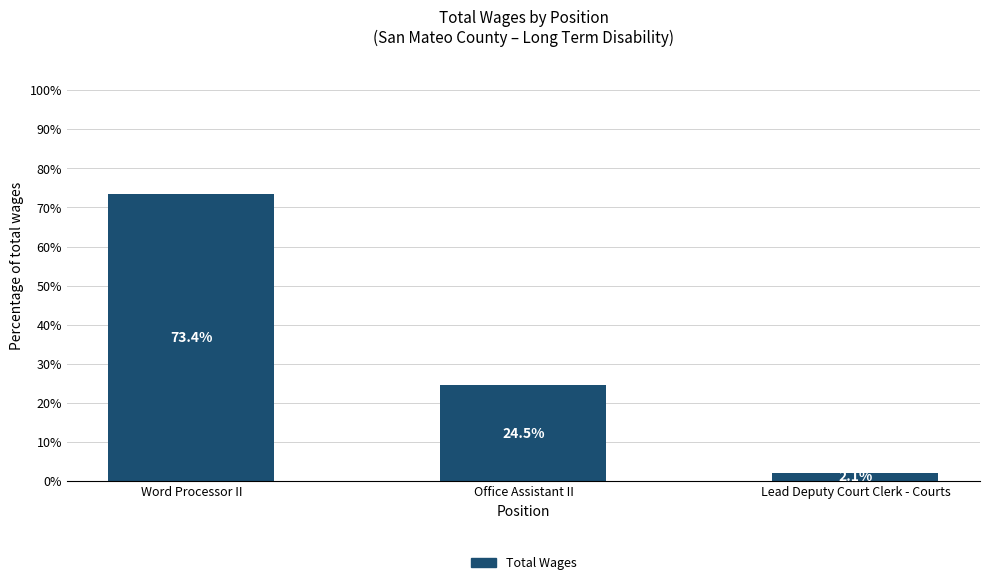

What is the difference between the maximum and minimum values?

71.3